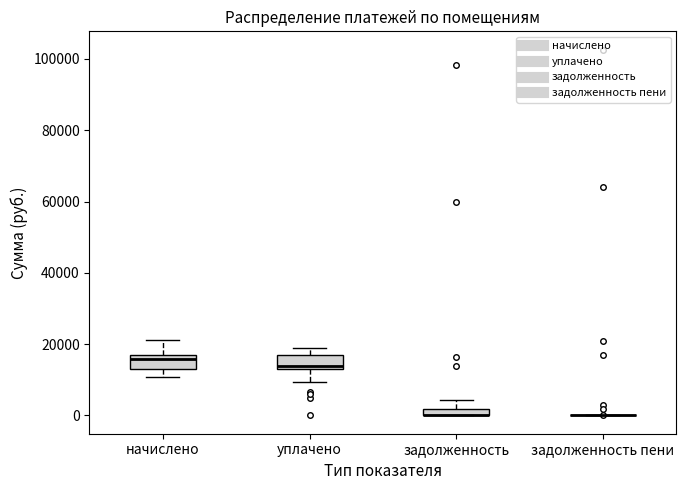

Where is the lower edge of the box for уплачено on the y-axis? The values are not printed on the chart, so give them approximately, as read against the axis.

14000